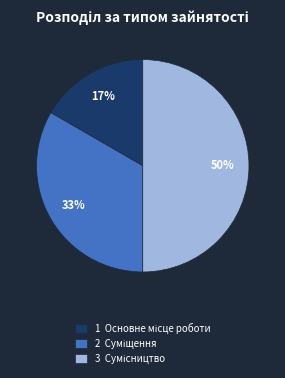

To the nearest percent, what is the difference between the largest and smallest slice percentages?

33%